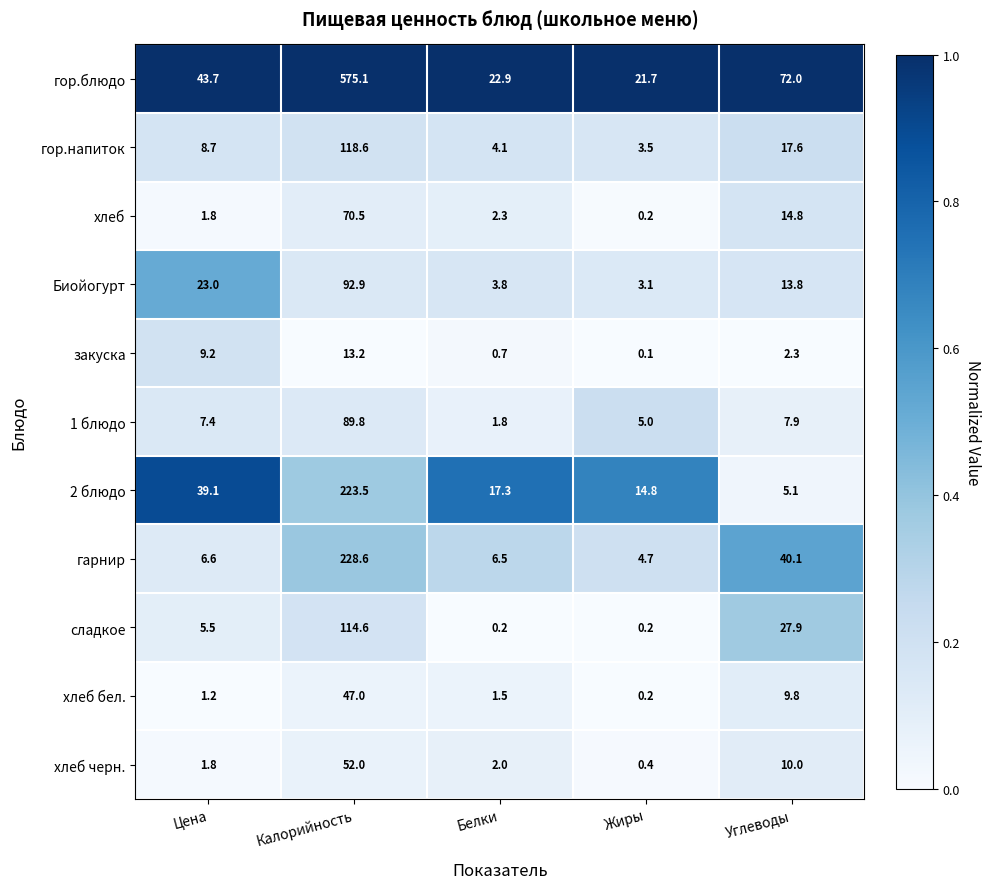

Which label corresponds to the smallest value in the chart?

Жиры